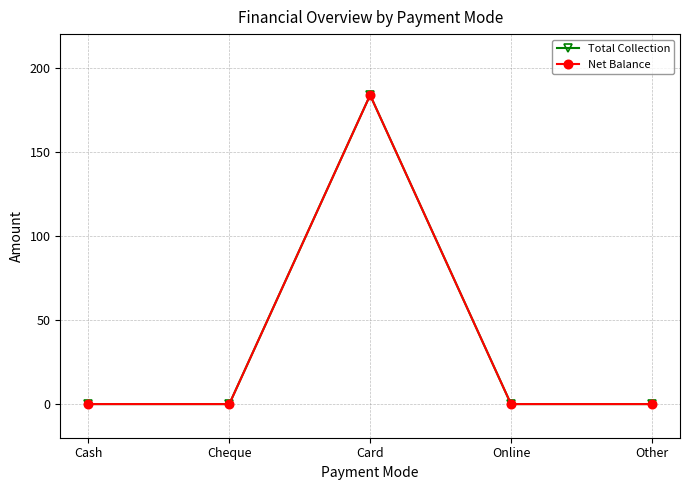

True or false: Net Balance and Total Collection cross at least once.

False